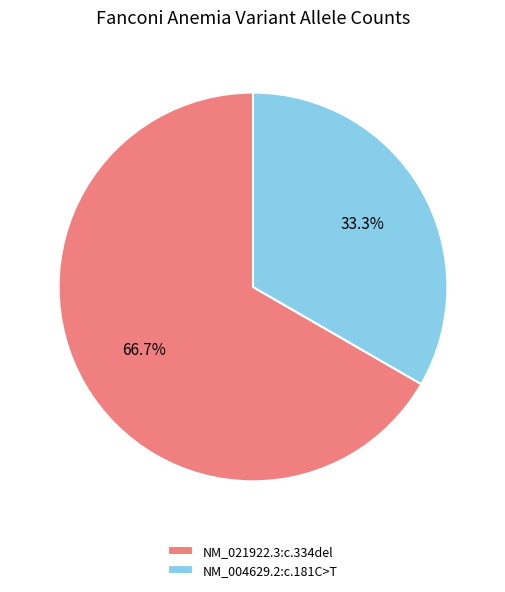

The NM_004629.2:c.181C>T slice represents 33% of the pie. True or false?

True